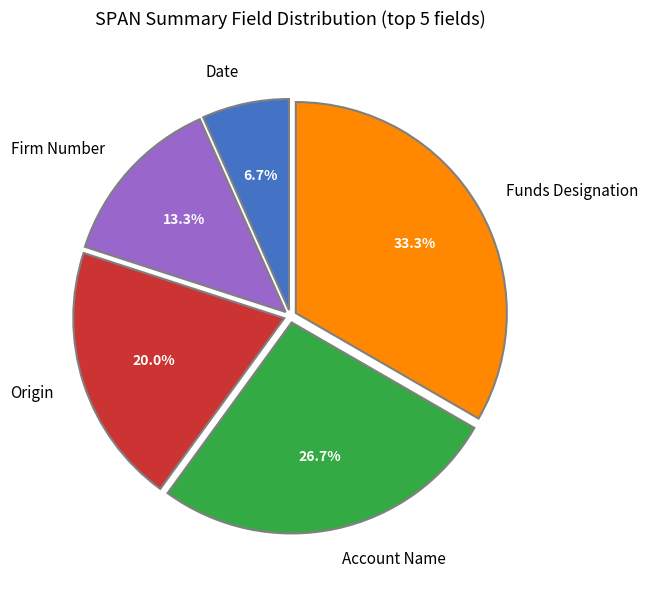

Do Date and Firm Number together represent more than half of the pie?

No